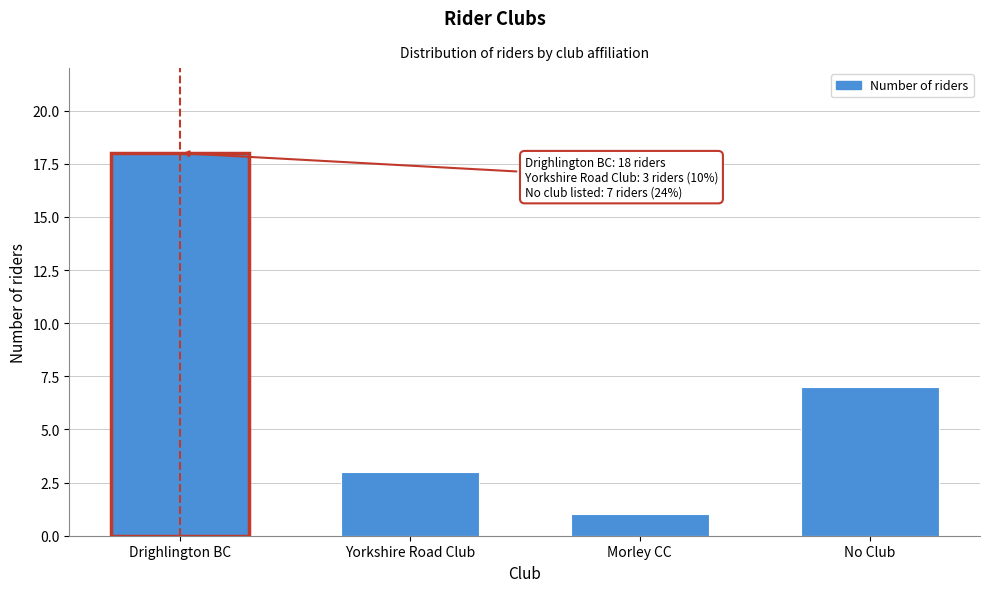

Reading right to left, what are all the values shown in this chart?

No Club=7	Morley CC=1	Yorkshire Road Club=3	Drighlington BC=18